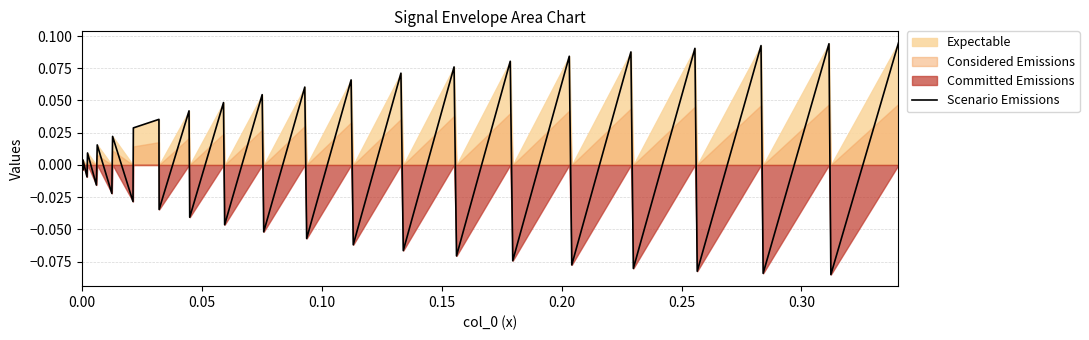

Does the chart have visible grid lines?

Yes